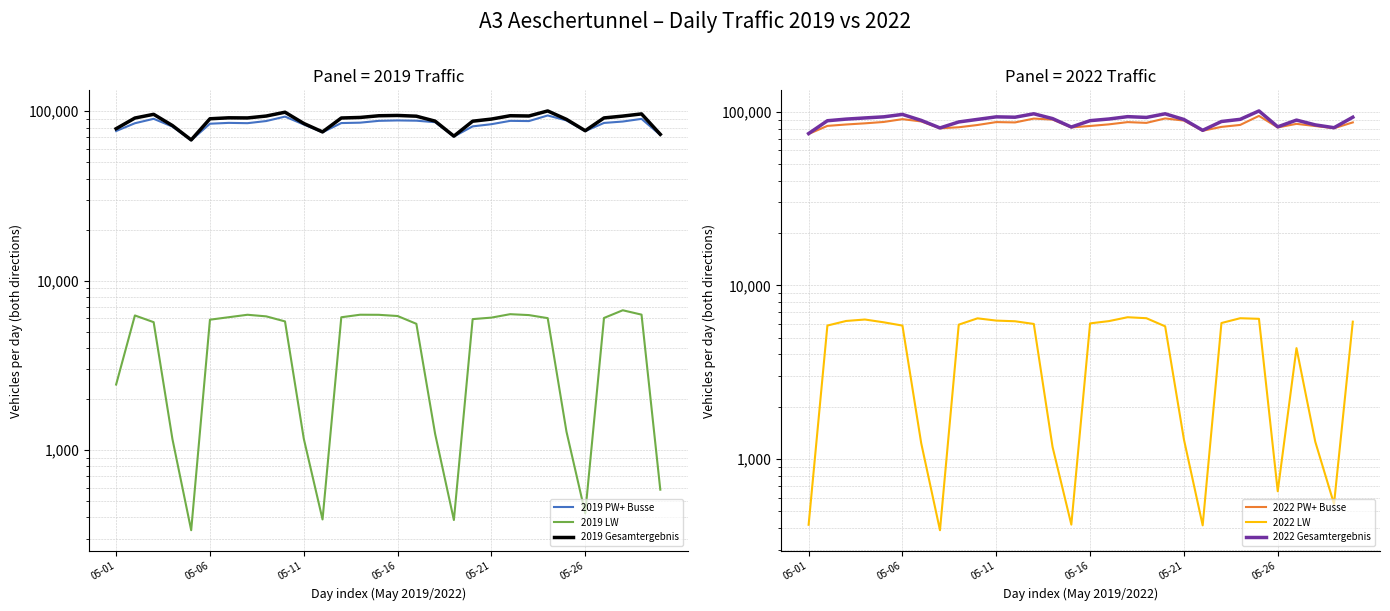

True or false: 2019 PW+ Busse has a value of 94356 at 23.

True